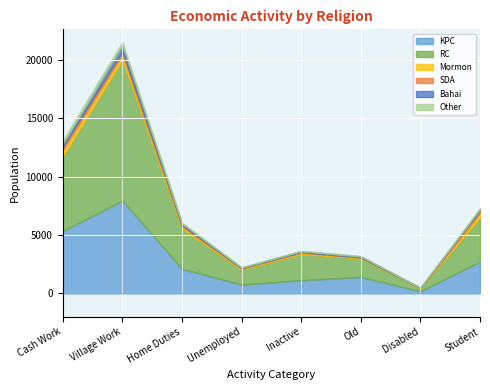

What is the difference between the maximum and minimum values in the SDA series?

302